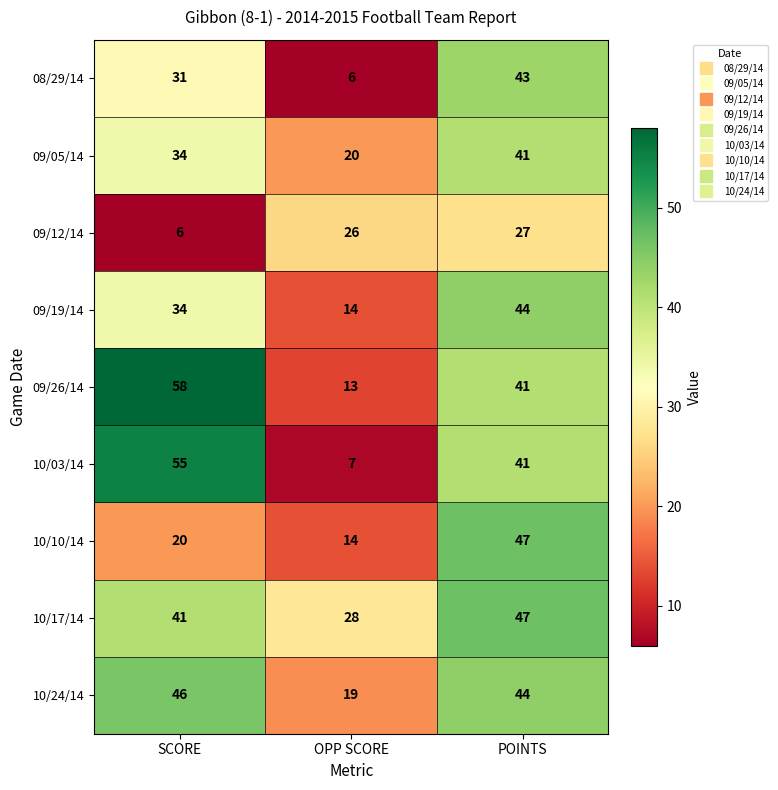

The 08/29/14 series shows 43 at POINTS. True or false?

True